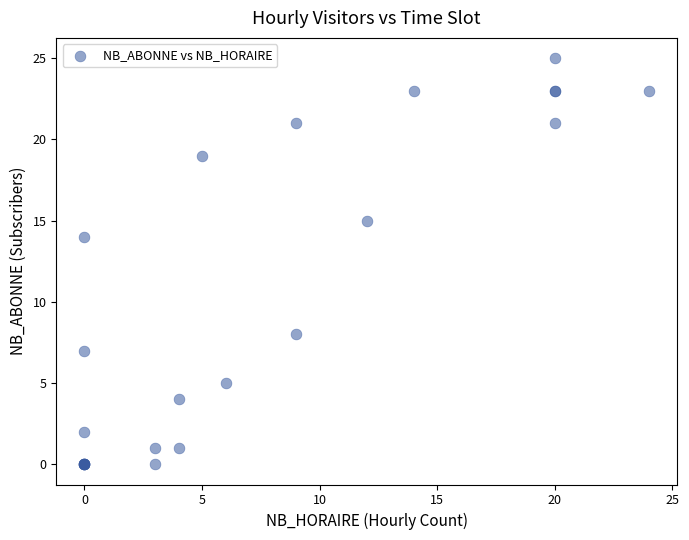

What Y value in the scatter plot is closest to 12?

14